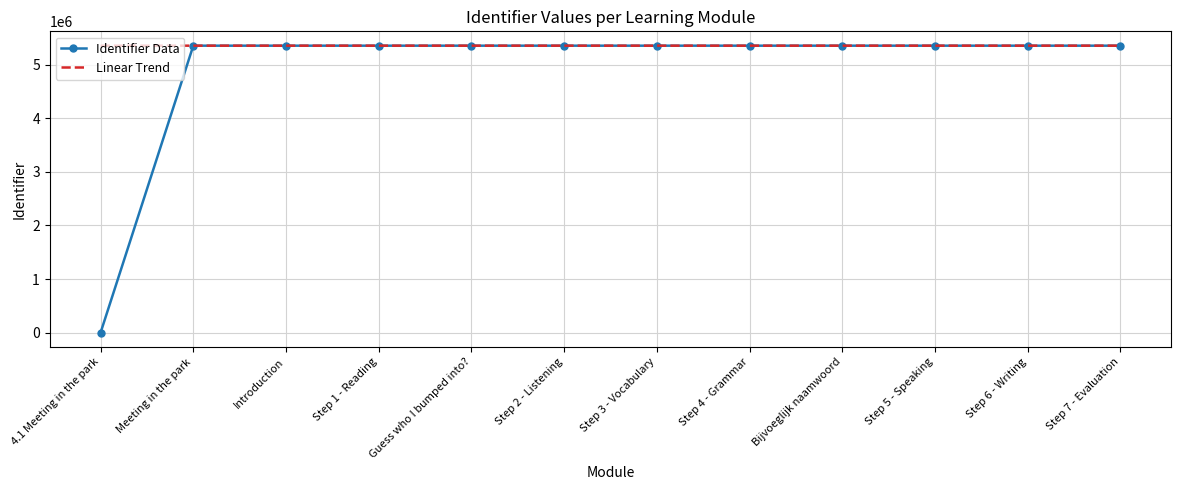

Rank the series by their average value, from highest to lowest.

Linear Trend, Identifier Data